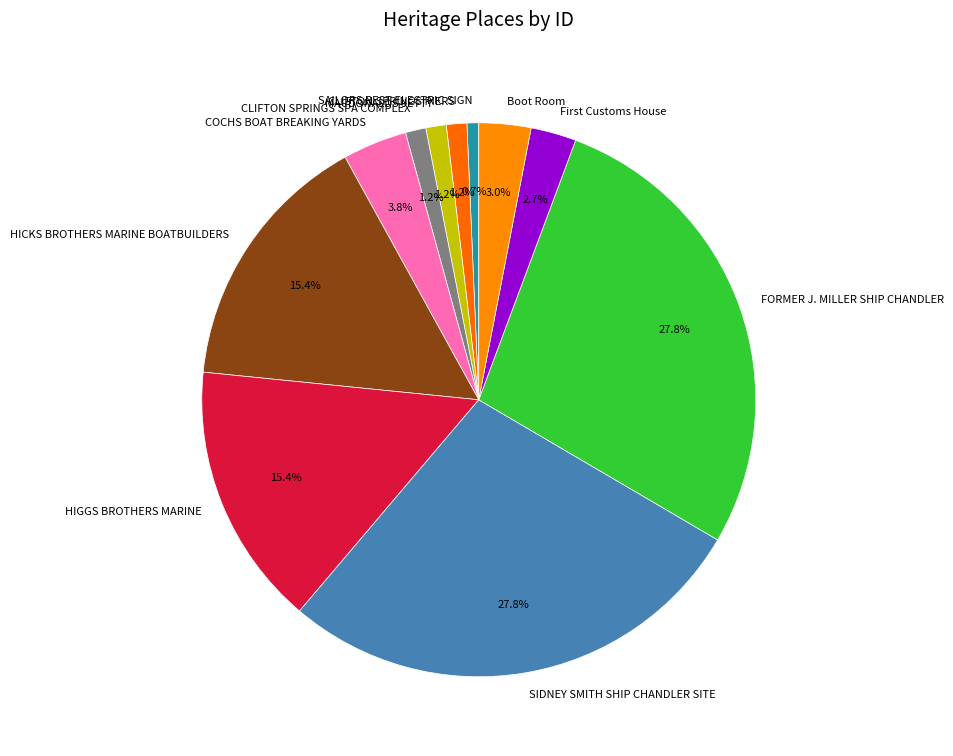

Combined, do SIDNEY SMITH SHIP CHANDLER SITE and MACDONALDS JETTY account for over 50%?

No